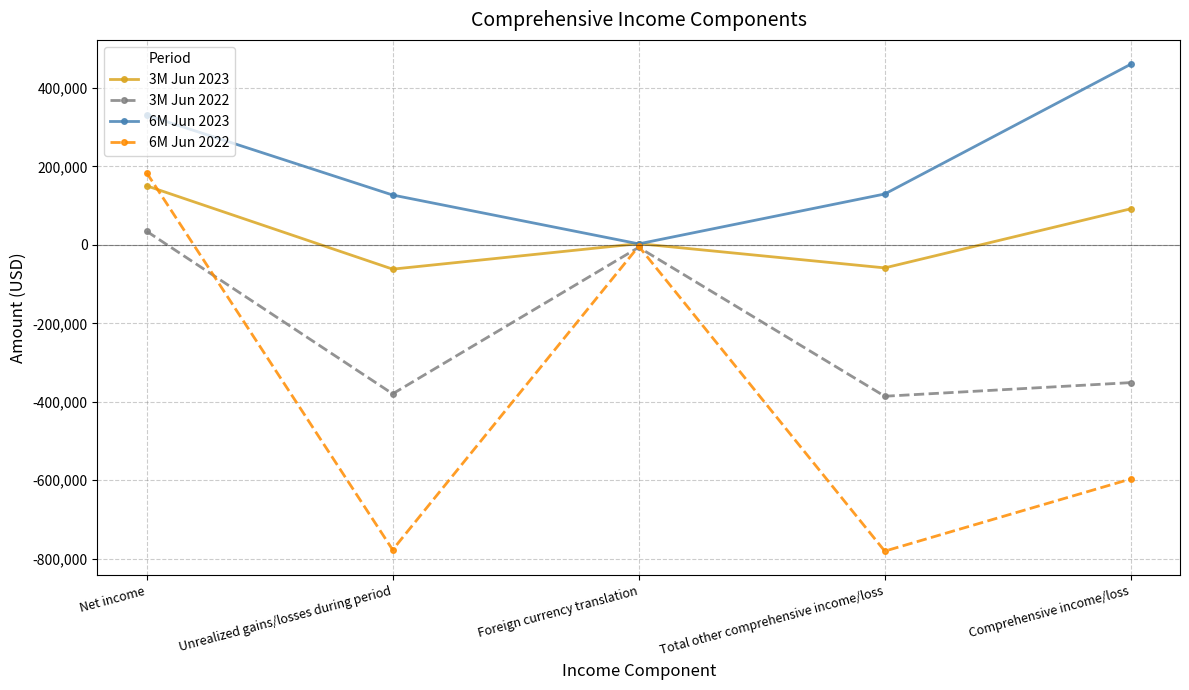

Is it true that 6M Jun 2022 equals -777232 at Unrealized gains/losses during period?

True